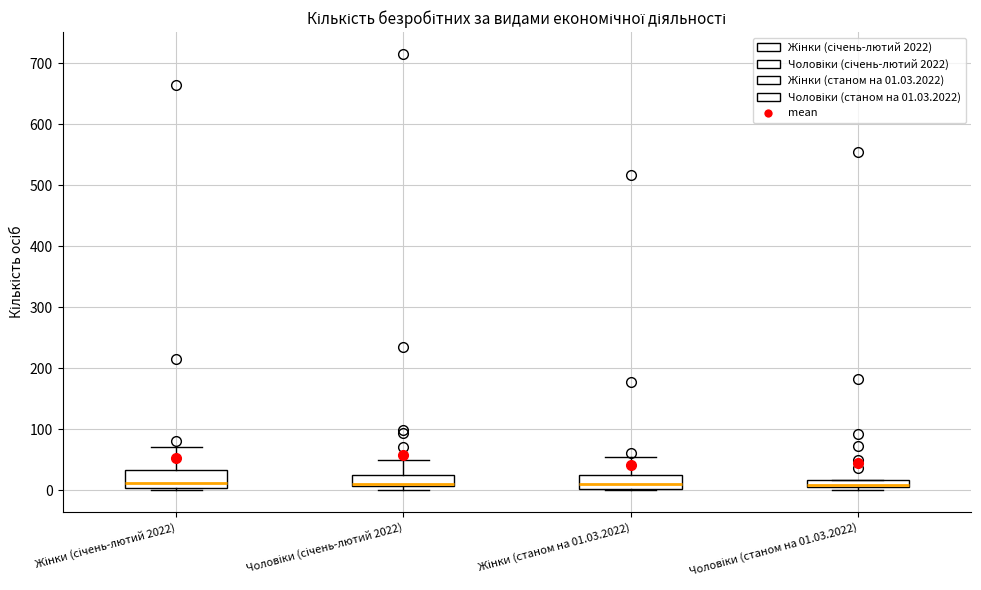

Where does the median line of the box for Жінки (станом на 01.03.2022) sit on the y-axis? The values are not printed on the chart, so give them approximately, as read against the axis.

10